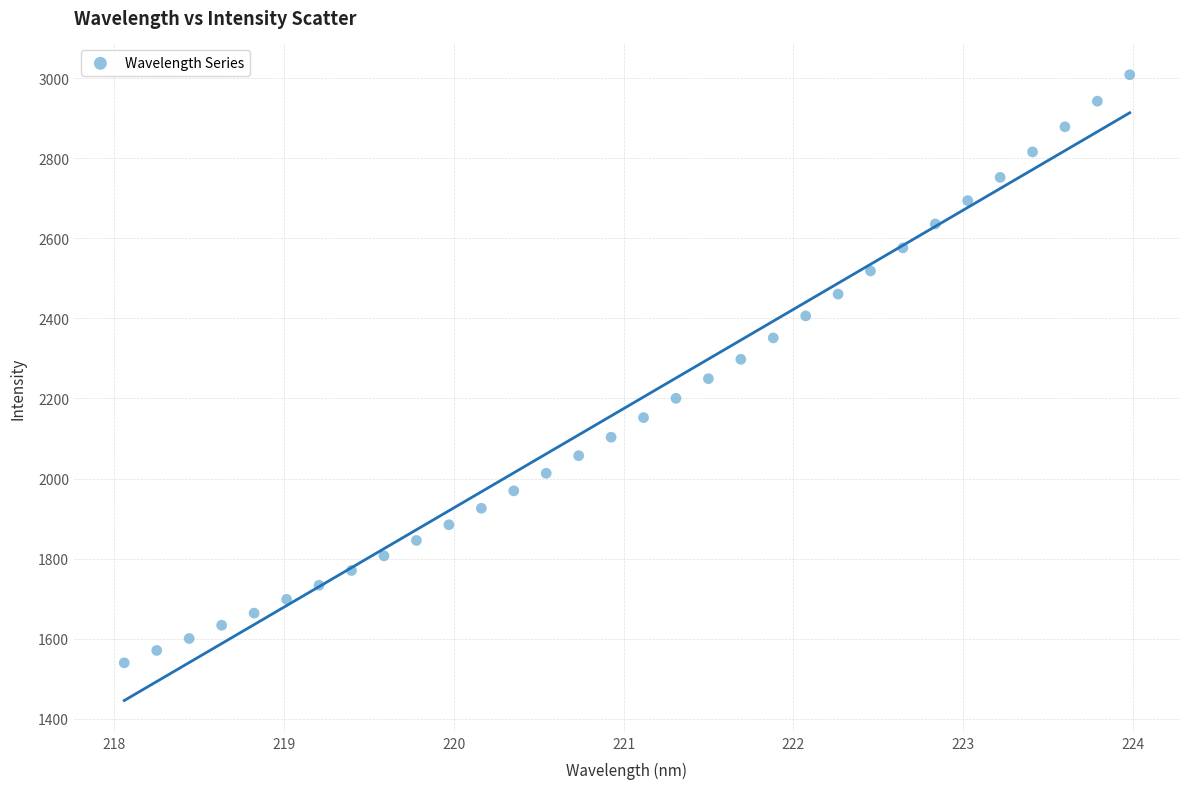

What is the range of Y values (max minus min)?

1468.5